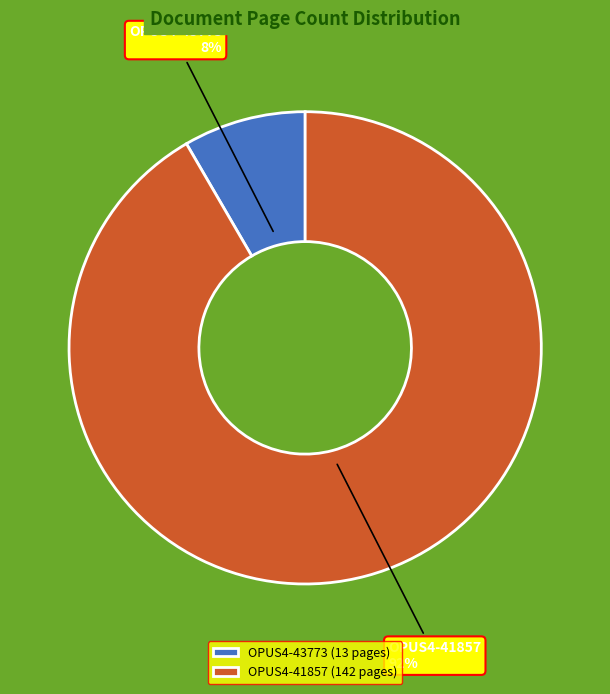

To the nearest percent, what percentage of the pie is OPUS4-41857?

92%